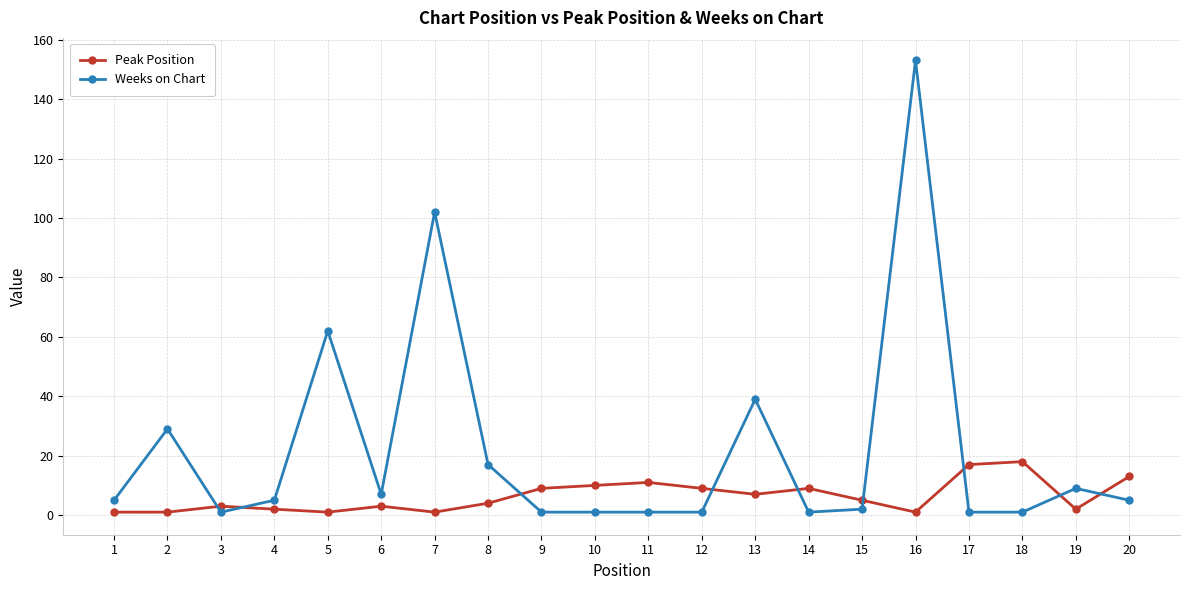

At which category does the chart reach its peak across all series?

16